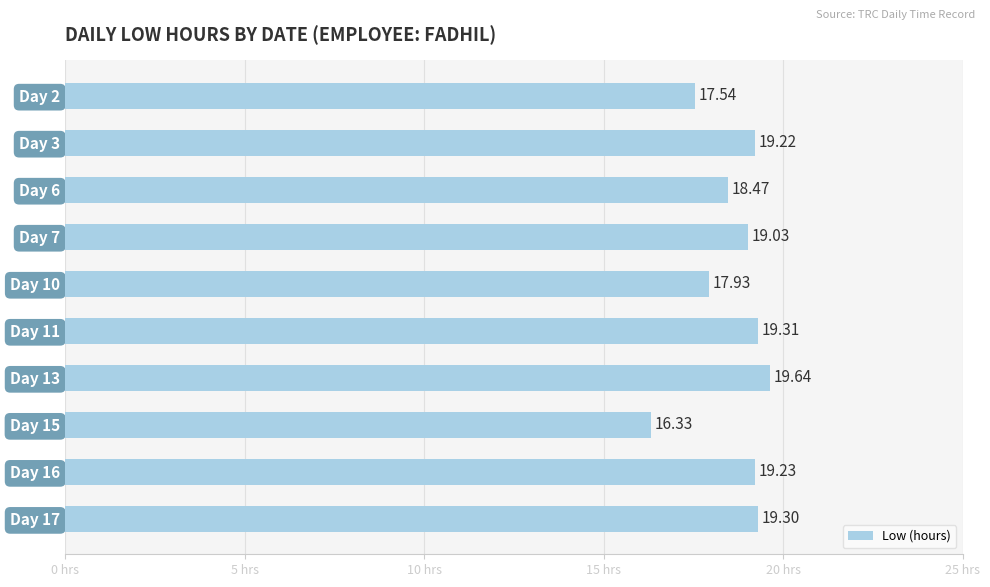

Which category has the highest value across all series?

Day 13